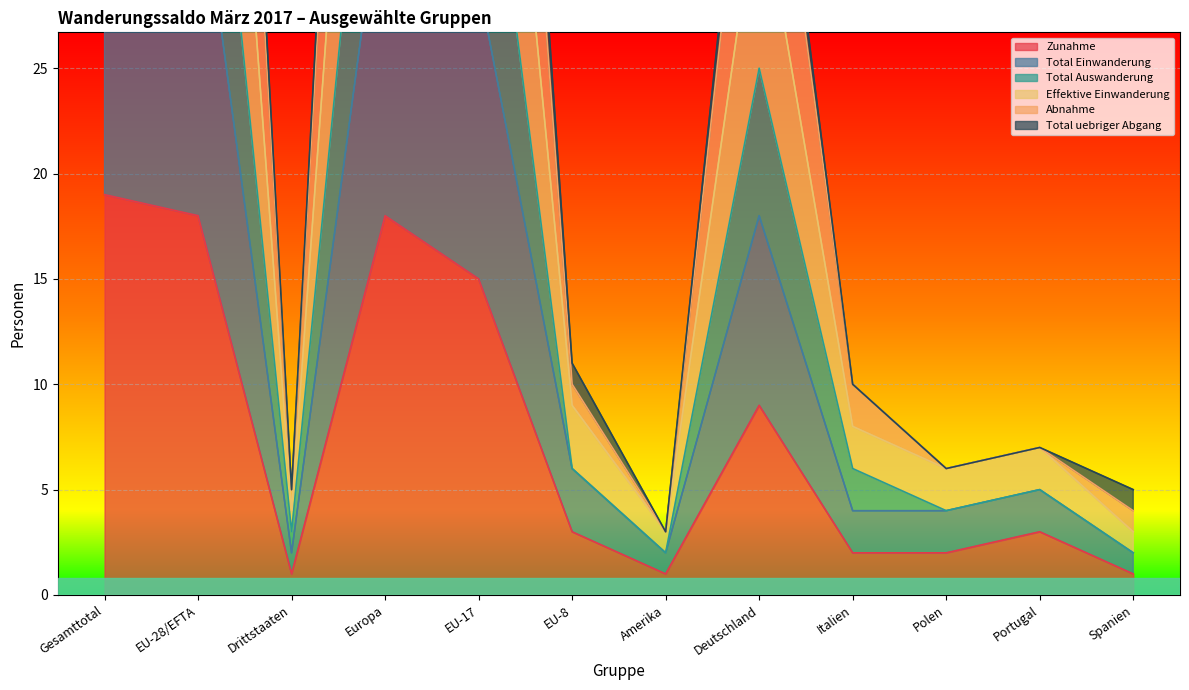

Is the value of Abnahme at Drittstaaten greater than the value of Total uebriger Abgang at Portugal?

No